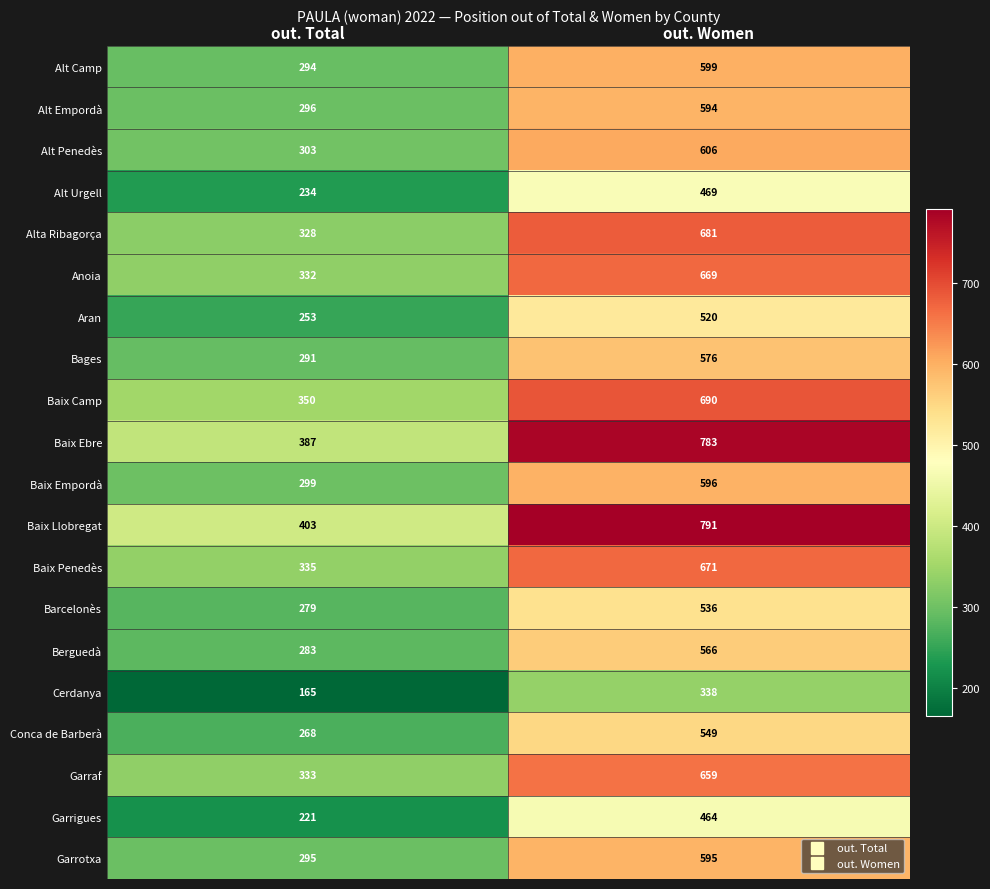

Count the number of data series in this chart.

20